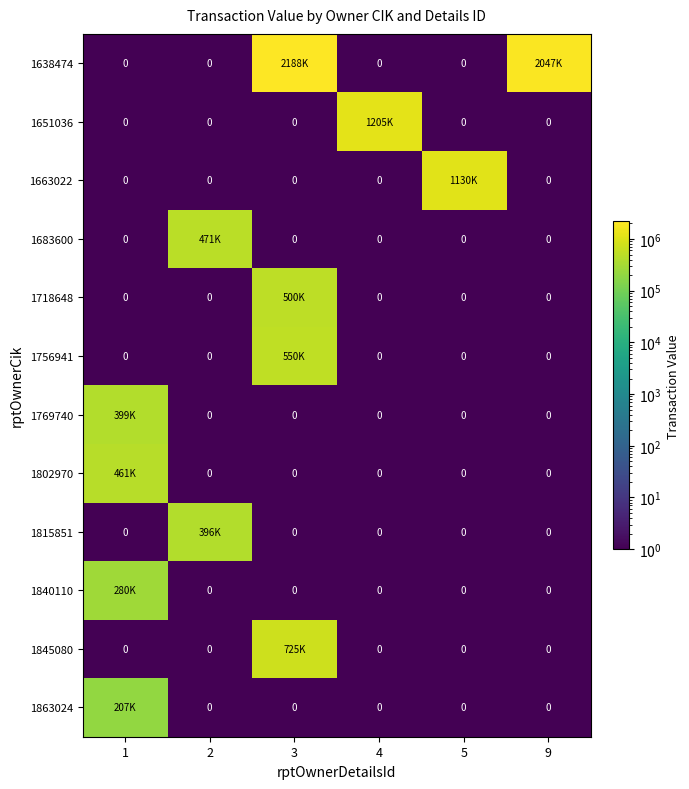

Is the value of 1863024 at 5 greater than the value of 1769740 at 9?

No